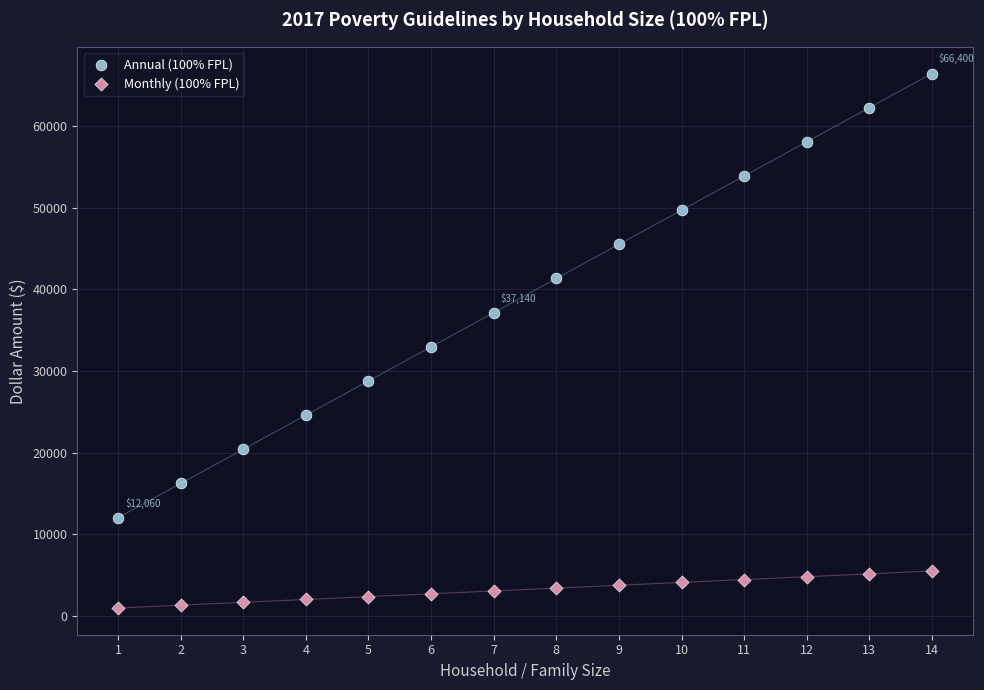

What are all the series names shown in the legend?

Annual (100% FPL), Monthly (100% FPL)